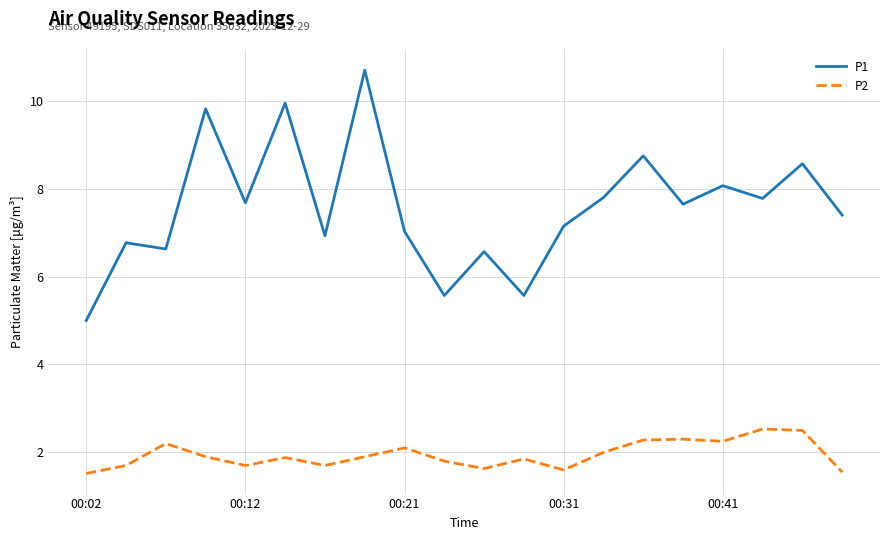

What is the maximum value shown in the chart?

10.7